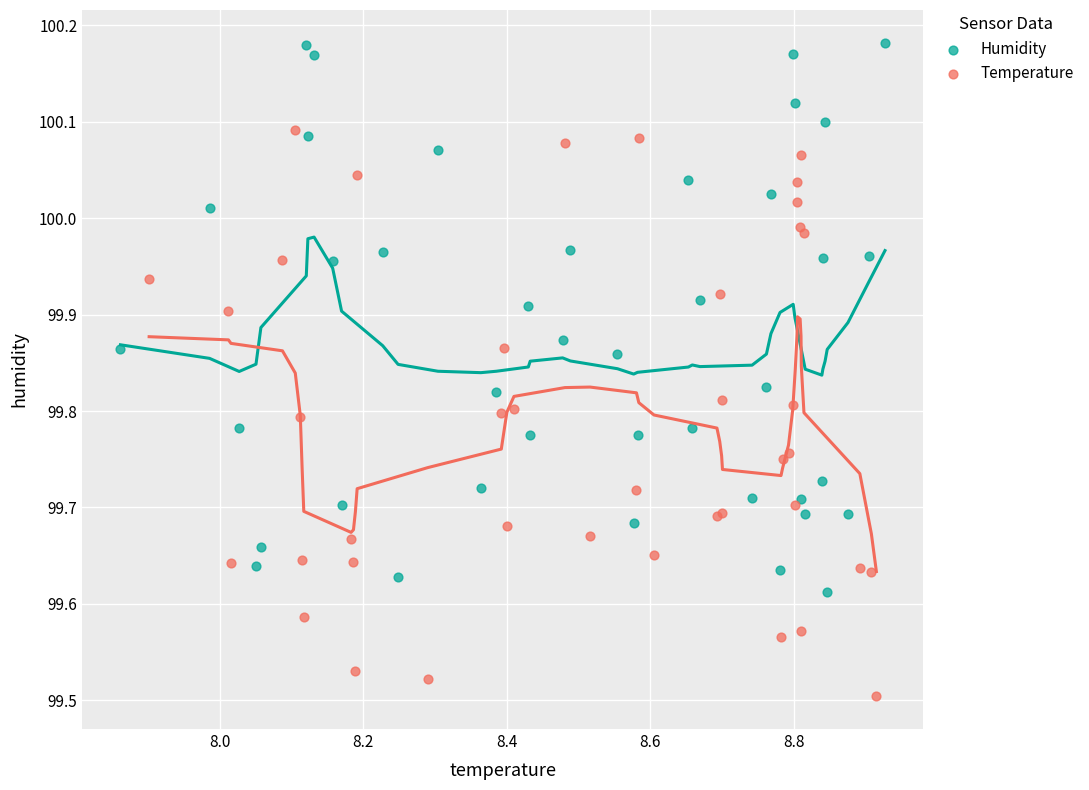

Which series reaches the maximum Y coordinate?

Humidity